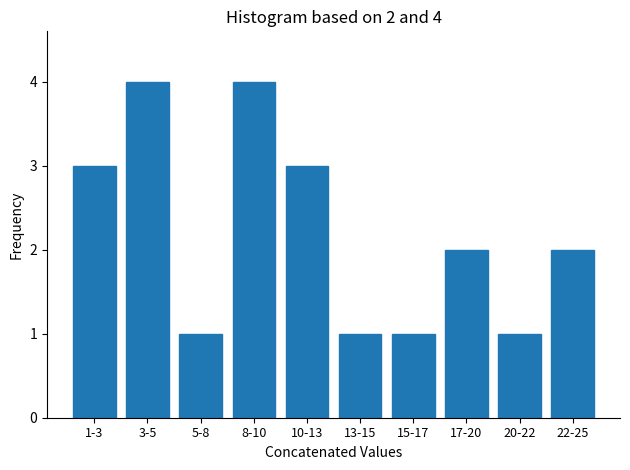

Reading left to right, list all the values displayed in this chart.

1-3=3	3-5=4	5-8=1	8-10=4	10-13=3	13-15=1	15-17=1	17-20=2	20-22=1	22-25=2